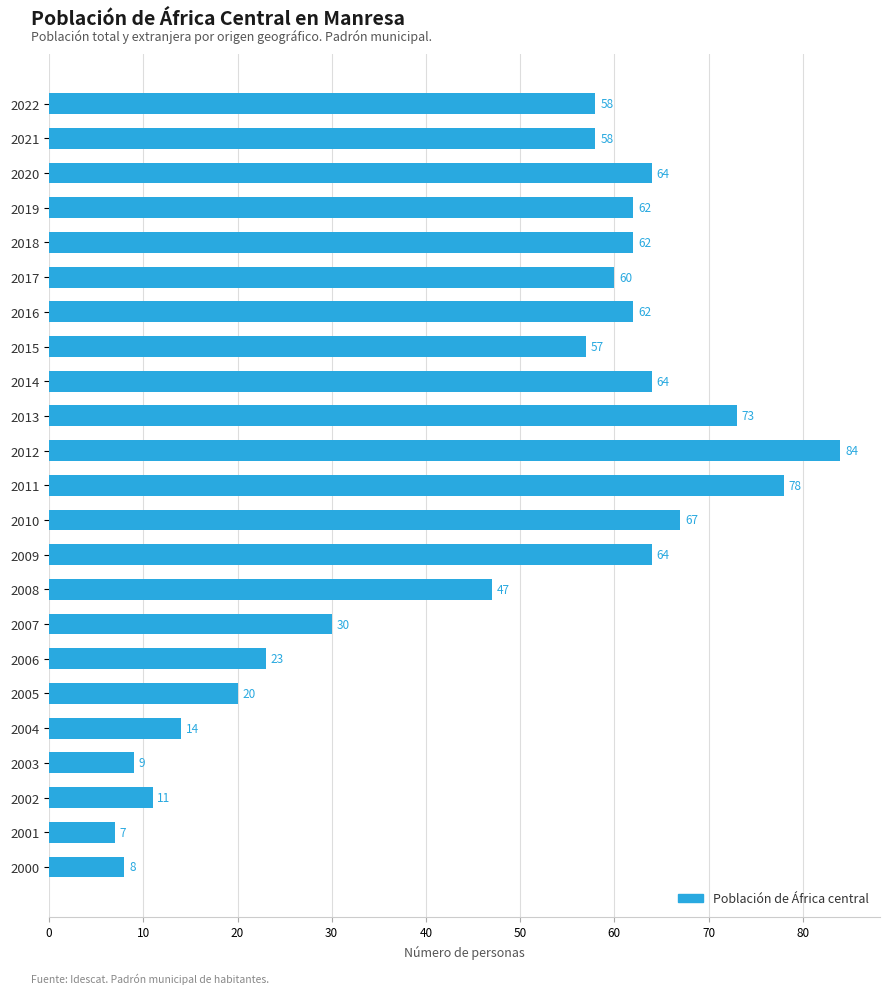

At which category does the chart reach its minimum across all series?

2001